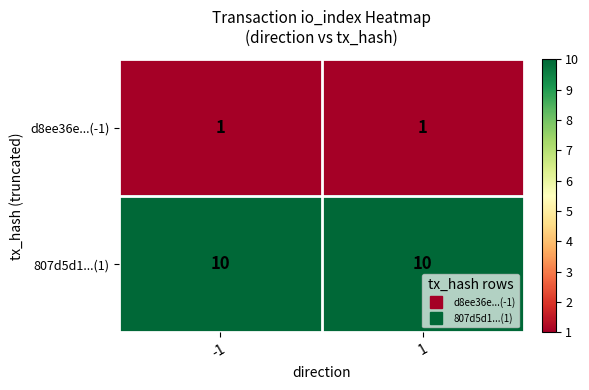

Which series has the largest total across all categories?

807d5d1...(1)